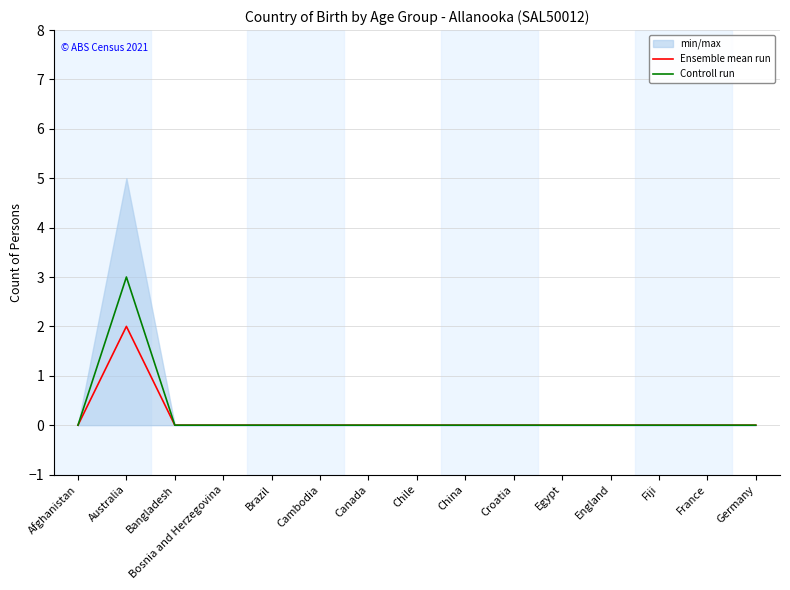

How many data points does each series have?

15